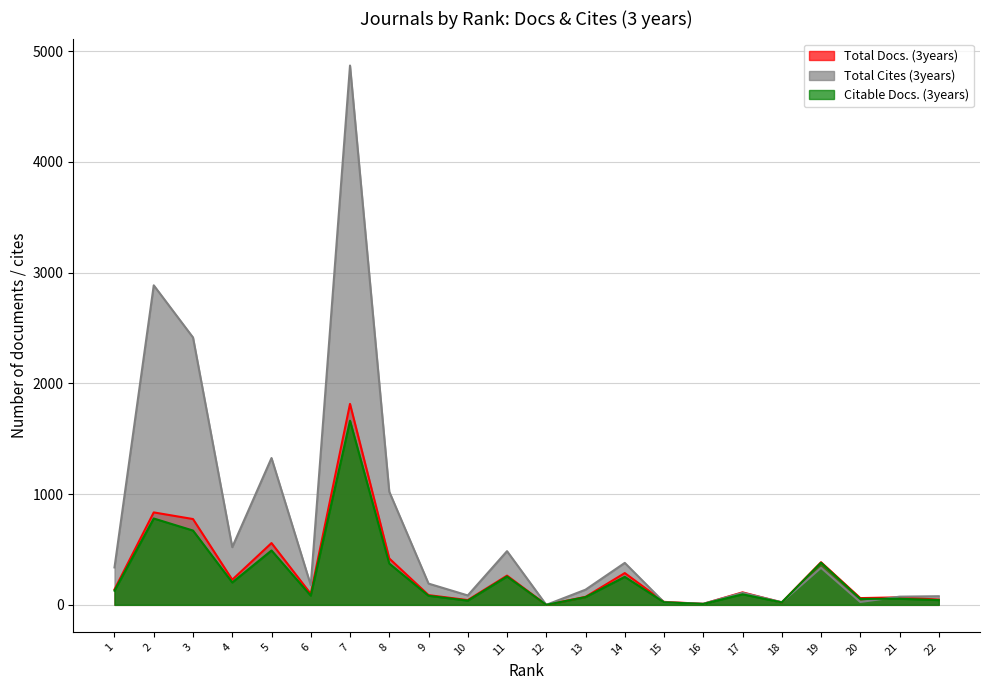

What is the total value across all series at 13?

279